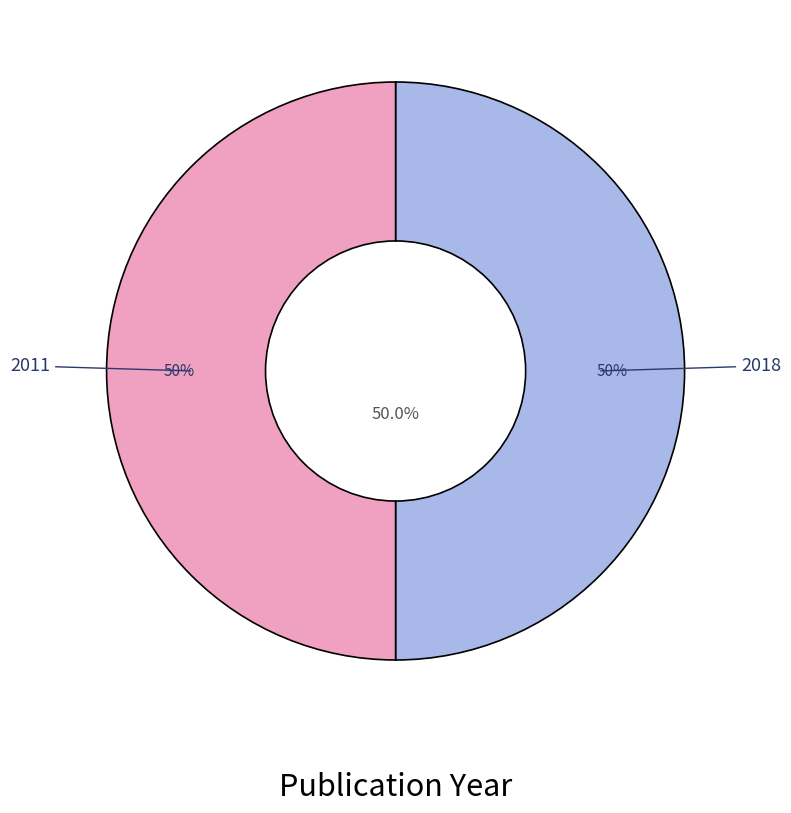

Count the number of slices in the pie.

2